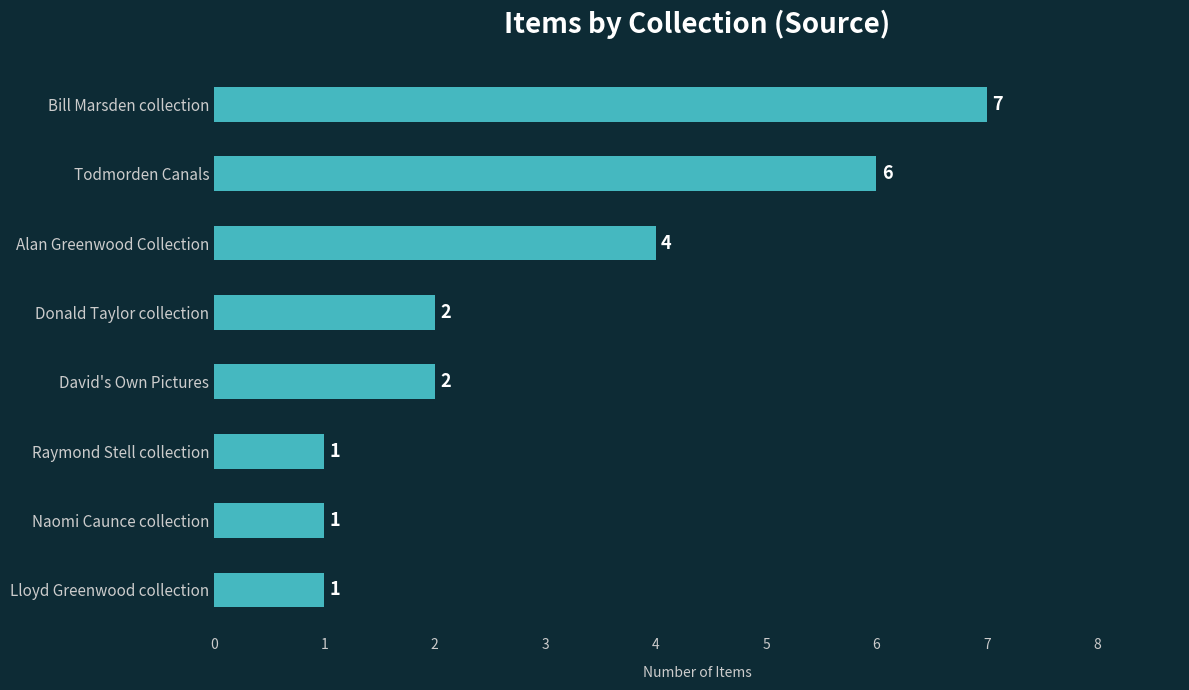

What is the ratio of the value at Donald Taylor collection to the value at Alan Greenwood Collection?

0.5